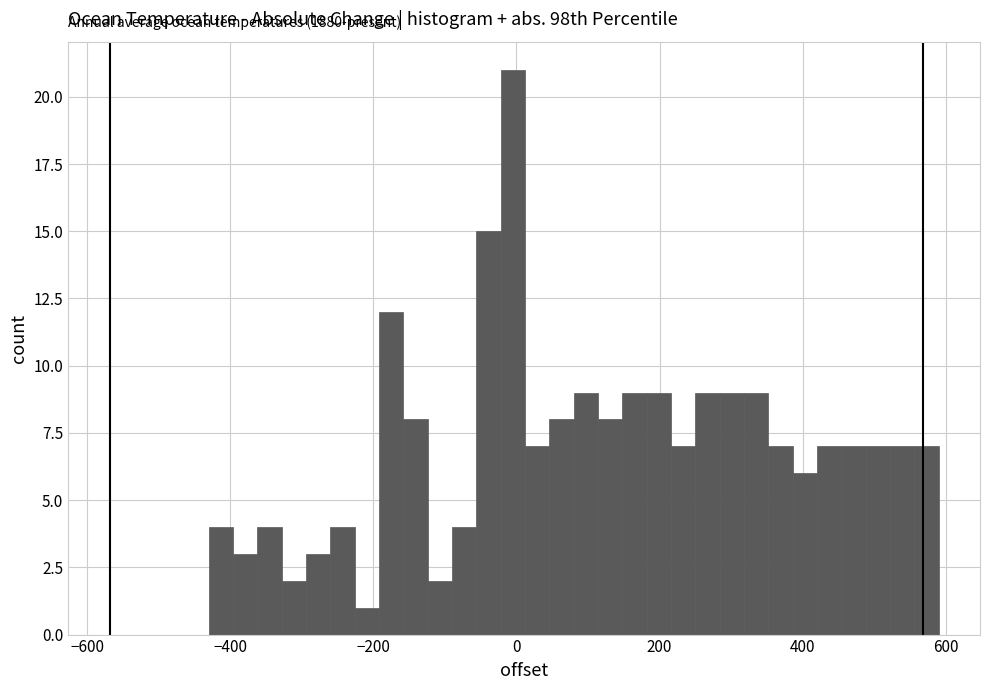

Read against the x-axis, roughly where is the centre of the tallest bar?

0